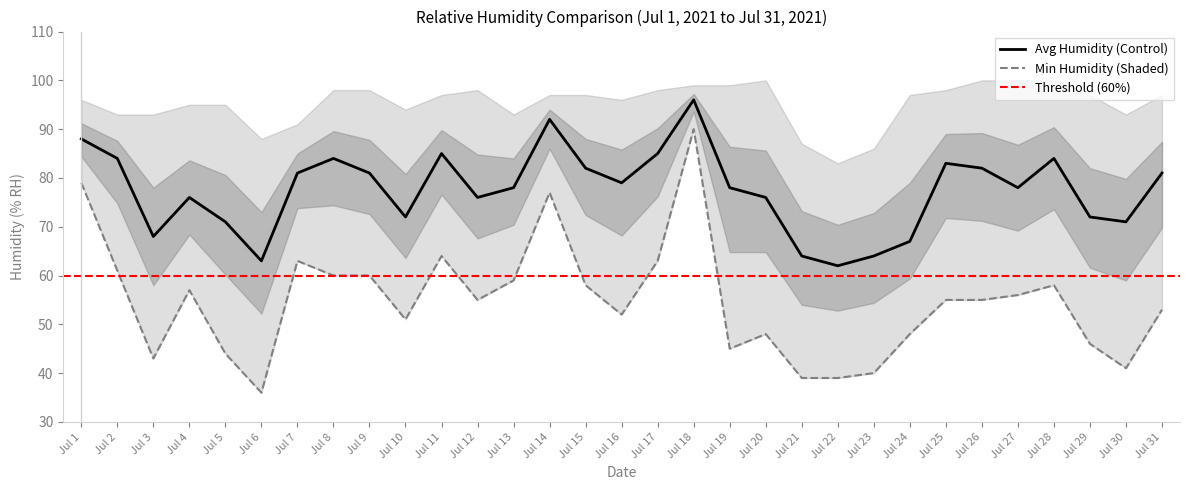

True or false: Relative Luftfeuchte oben MIN and Relative Luftfeuchte oben AVG cross at least once.

False